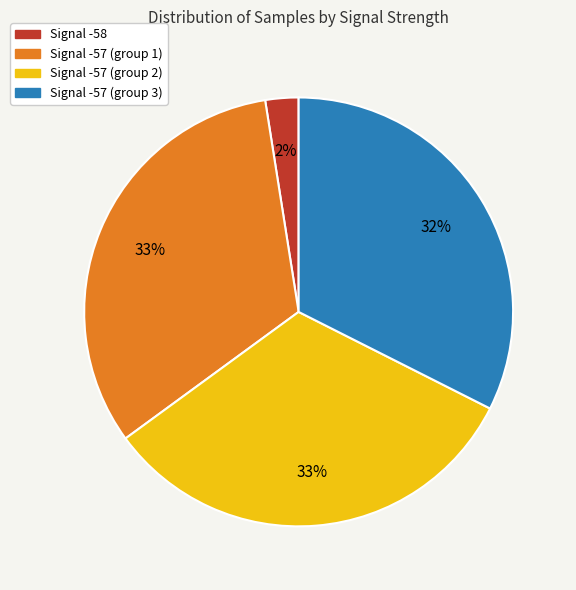

Count the number of slices in the pie.

4